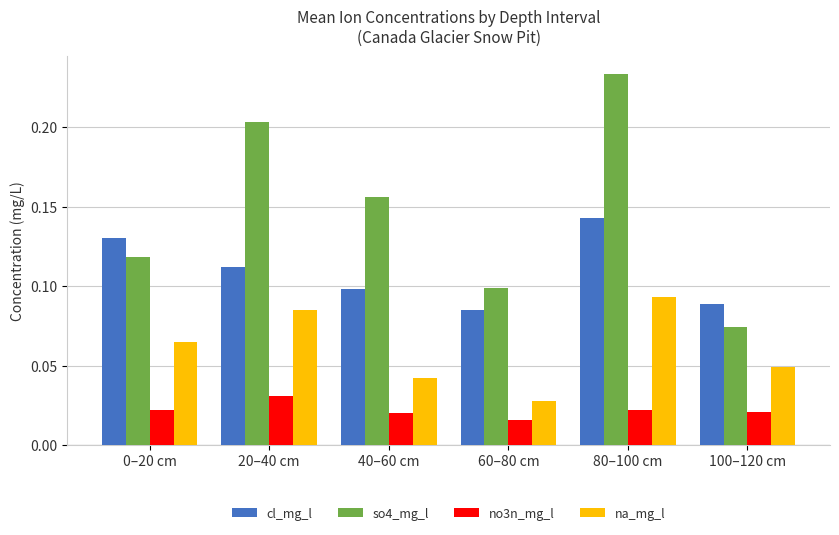

Which series has the widest spread of values?

so4_mg_l